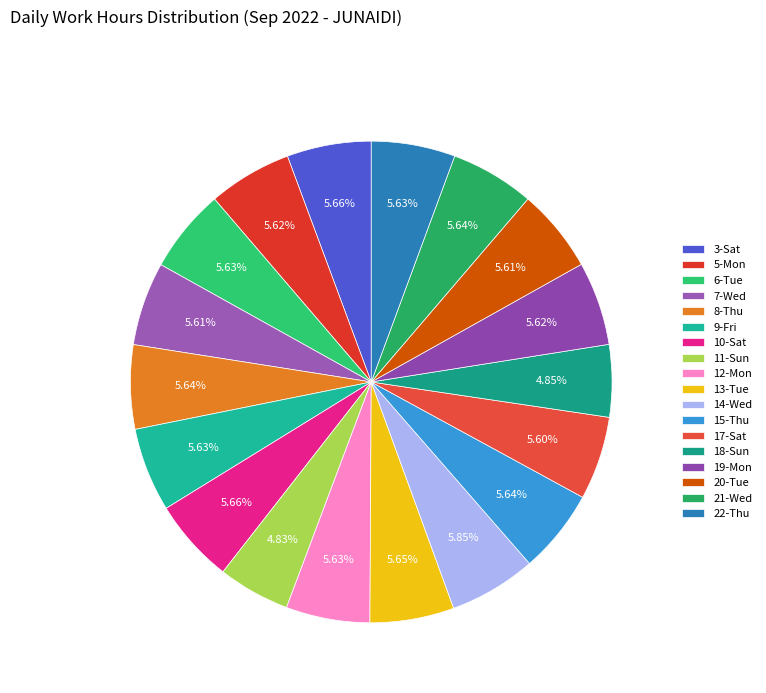

To the nearest percent, what portion does 17-Sat represent?

6%